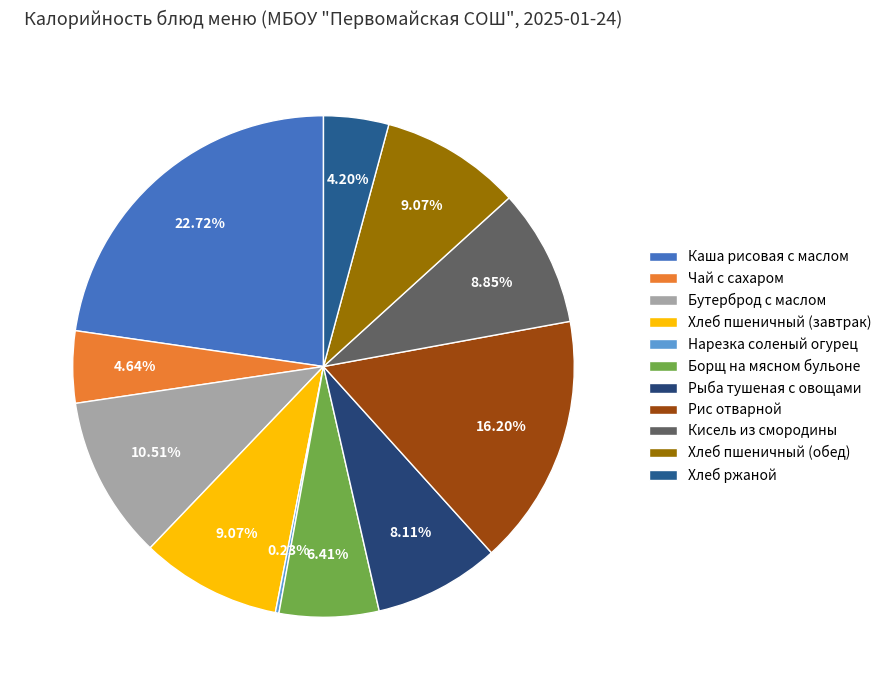

To the nearest percent, what is the difference between the largest and smallest slice percentages?

22%